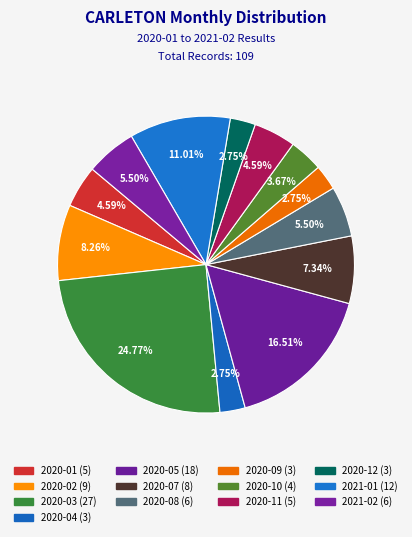

Count the number of slices in the pie.

13